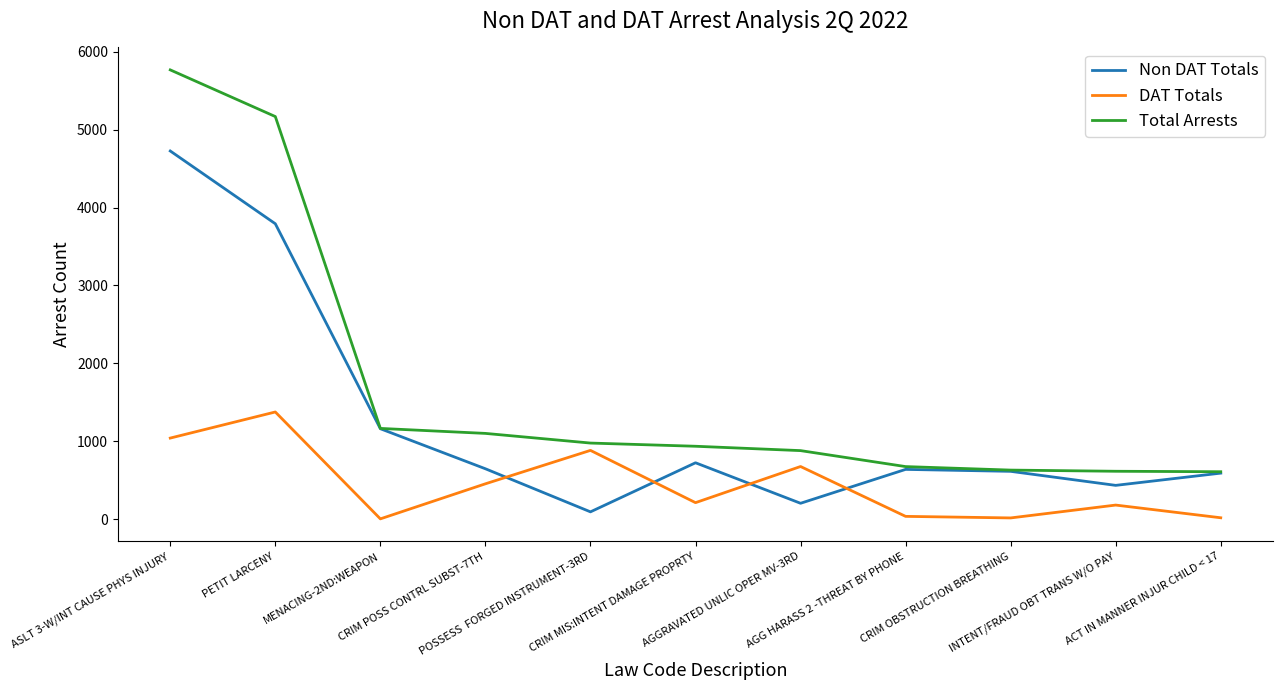

At which label does DAT Totals first exceed 212?

ASLT 3-W/INT CAUSE PHYS INJURY